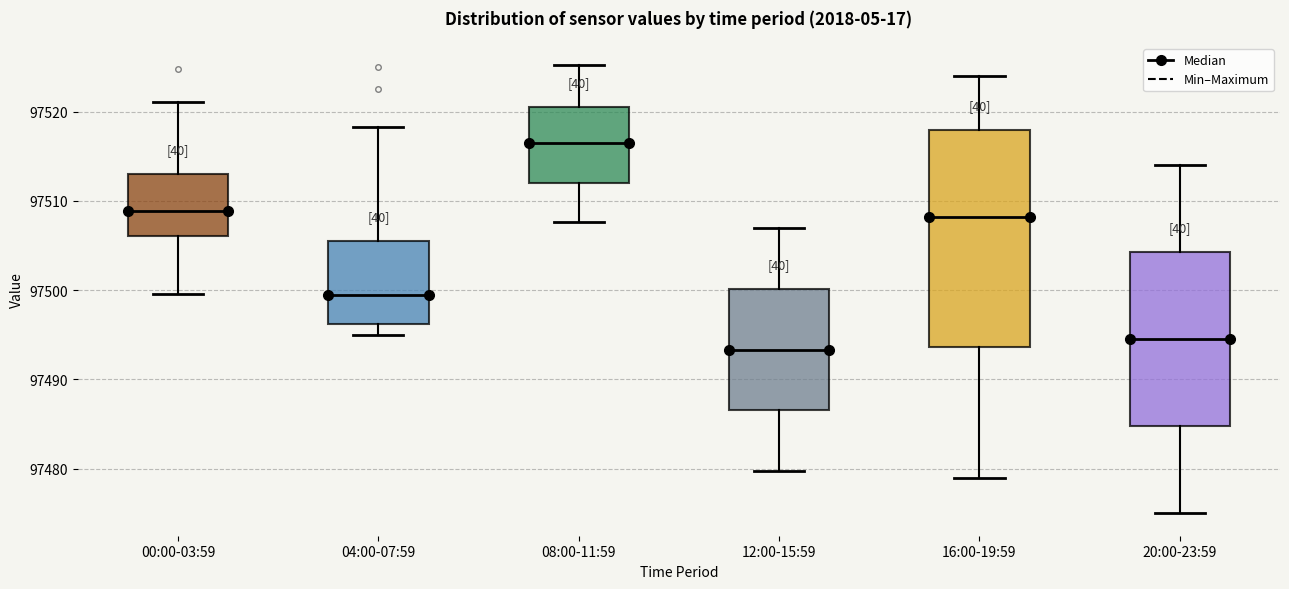

Reading left to right, transcribe this box plot: for each box, give where its median line is, the range the box spans, and where its two whiskers end, as read against the y-axis. The values are not printed on the chart, so give them approximately, as read against the axis.

00:00-03:59: median 97509, box 97506 to 97513, whiskers 97500 to 97521
04:00-07:59: median 97499, box 97496 to 97505, whiskers 97495 to 97518
08:00-11:59: median 97516, box 97512 to 97521, whiskers 97508 to 97525
12:00-15:59: median 97493, box 97487 to 97500, whiskers 97480 to 97507
16:00-19:59: median 97508, box 97494 to 97518, whiskers 97479 to 97524
20:00-23:59: median 97495, box 97485 to 97504, whiskers 97475 to 97514